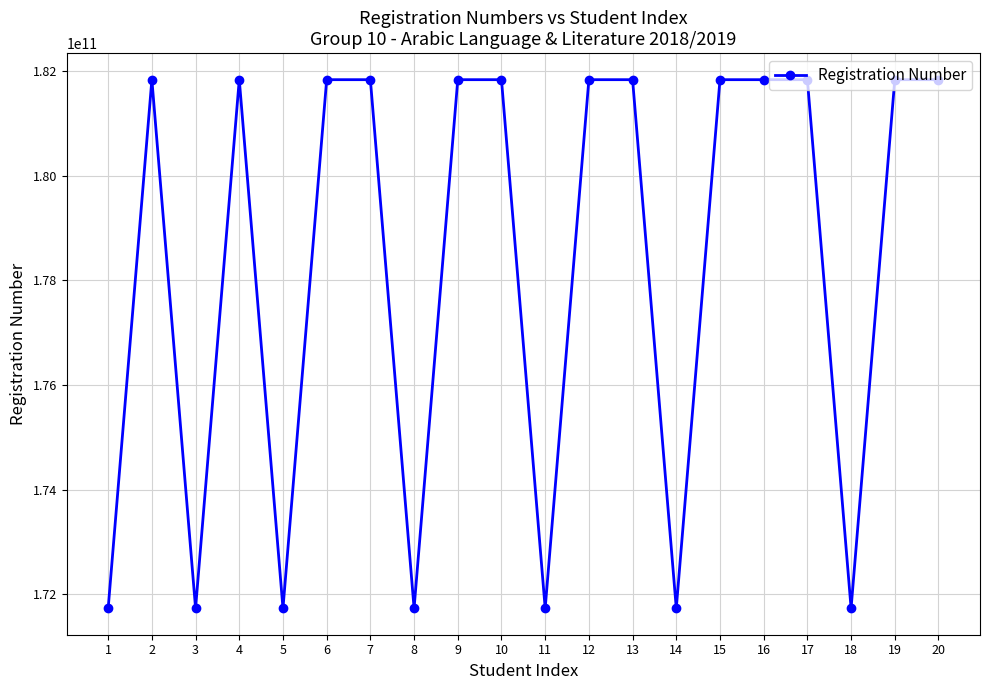

What is the smallest value displayed?

171733001818